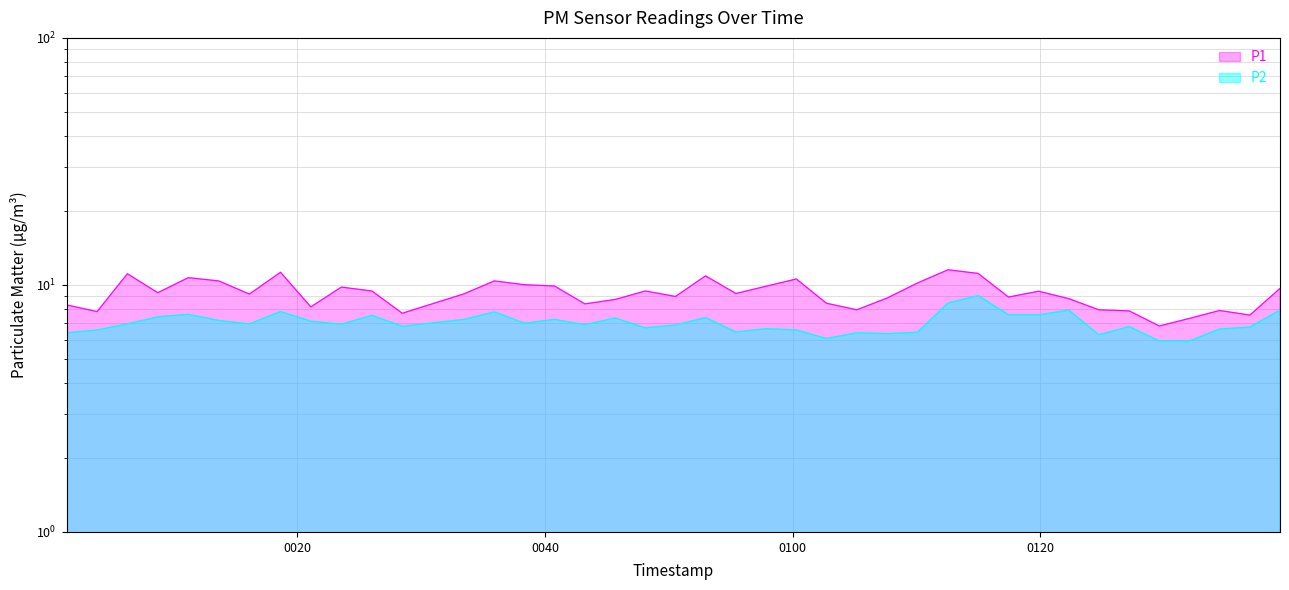

True or false: P1 and P2 cross at least once.

False